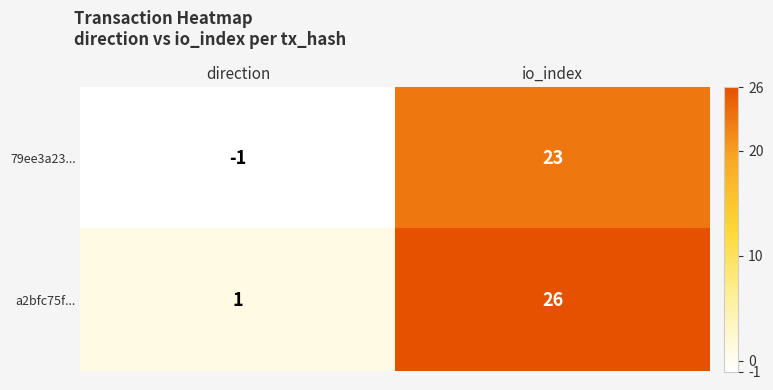

Rank the categories by a2bfc75f... value from highest to lowest.

io_index, direction